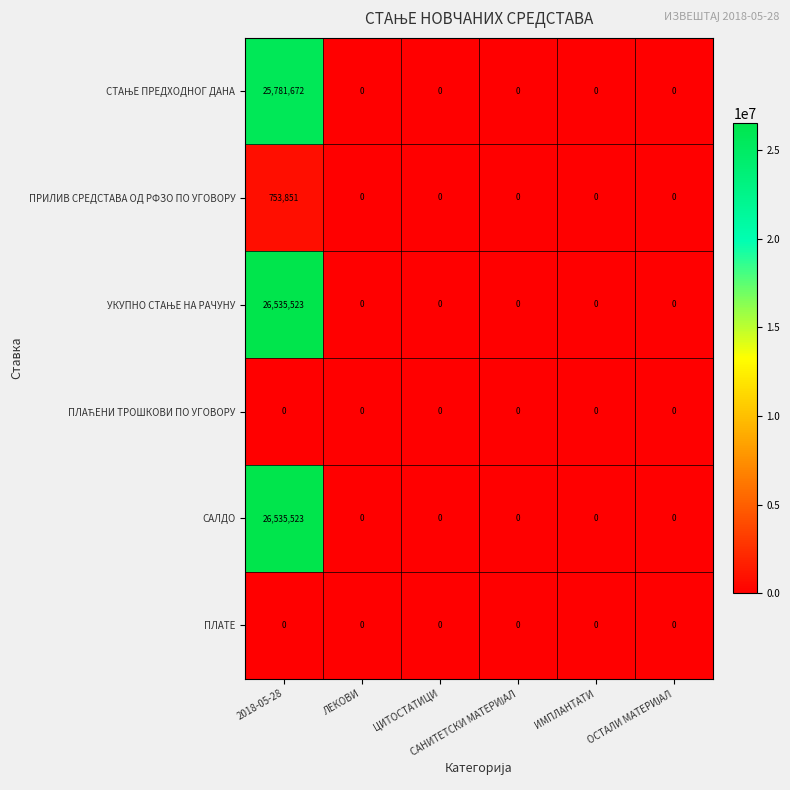

How many categories are shown in the chart?

6